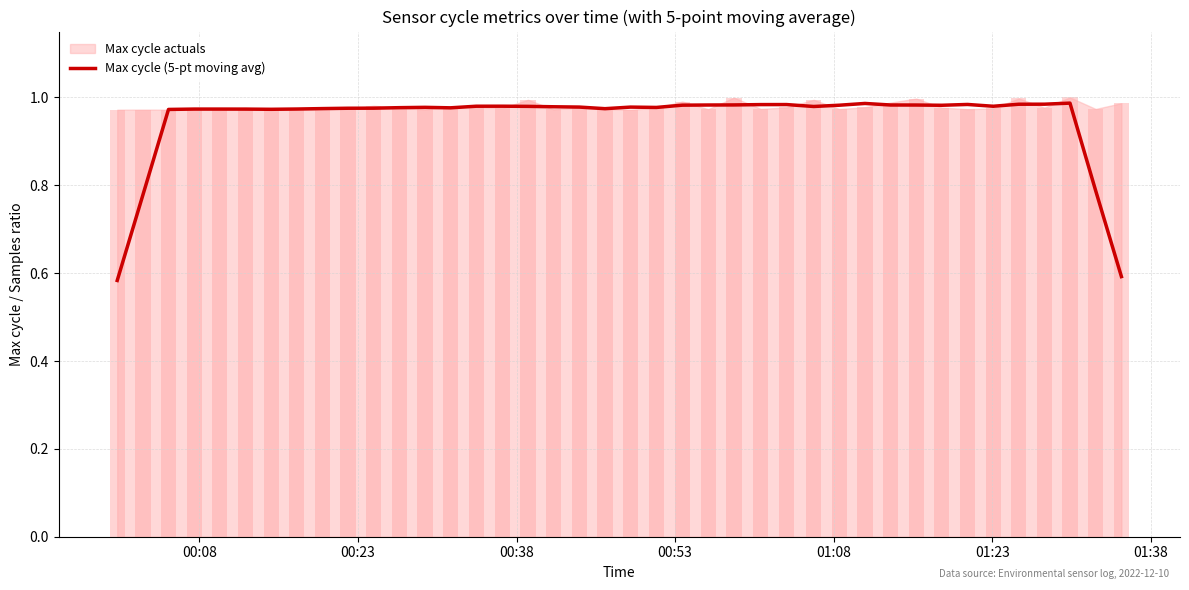

What is the difference between the maximum and minimum values?

0.4